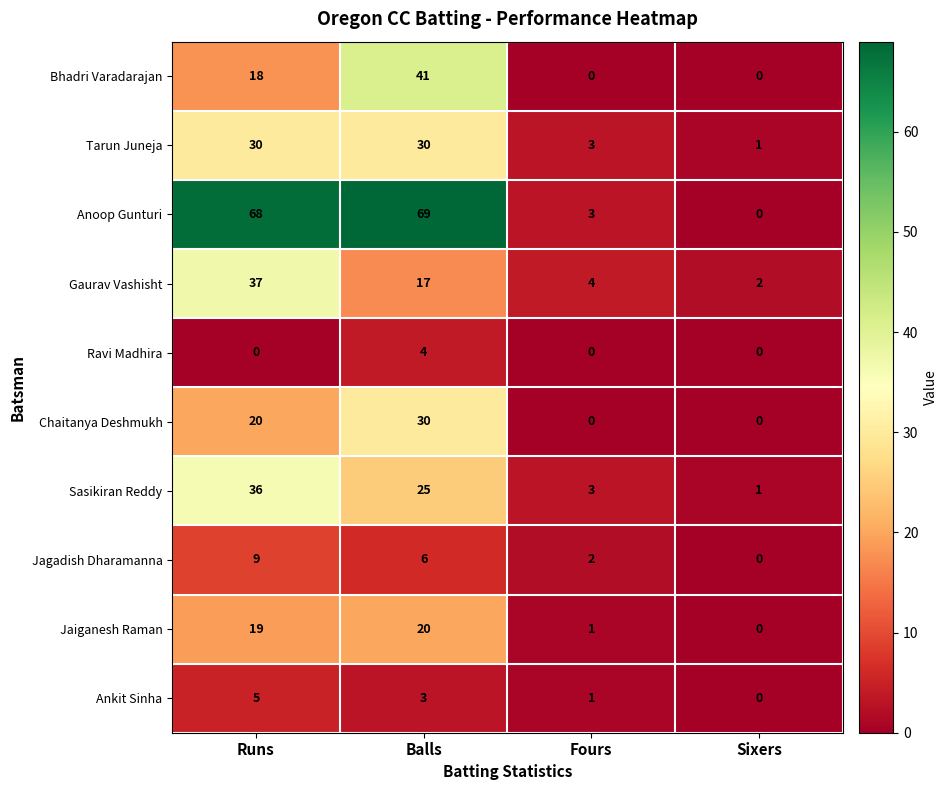

How many distinct data groups are displayed?

10